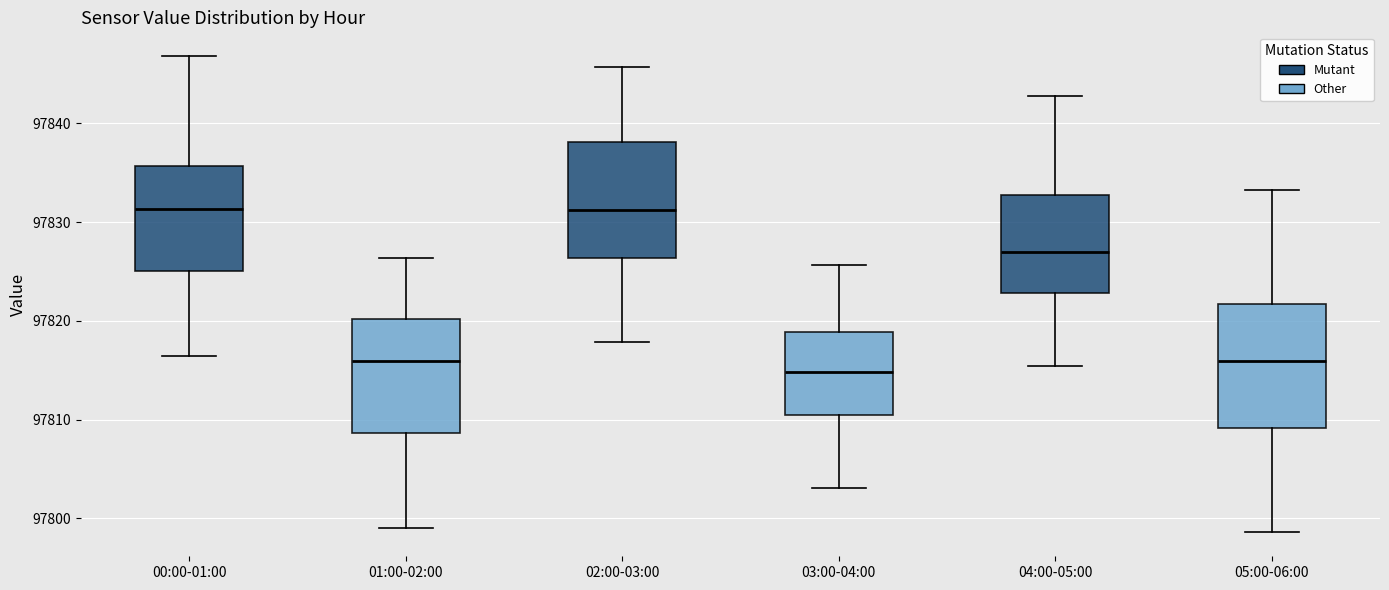

Reading left to right, read every box against the y-axis: the position of its median line, the range the box covers, and the ends of its whiskers. The values are not printed on the chart, so give them approximately, as read against the axis.

00:00-01:00: median 97831, box 97825 to 97836, whiskers 97816 to 97847
01:00-02:00: median 97816, box 97809 to 97820, whiskers 97799 to 97826
02:00-03:00: median 97831, box 97826 to 97838, whiskers 97818 to 97846
03:00-04:00: median 97815, box 97810 to 97819, whiskers 97803 to 97826
04:00-05:00: median 97827, box 97823 to 97833, whiskers 97815 to 97843
05:00-06:00: median 97816, box 97809 to 97822, whiskers 97799 to 97833